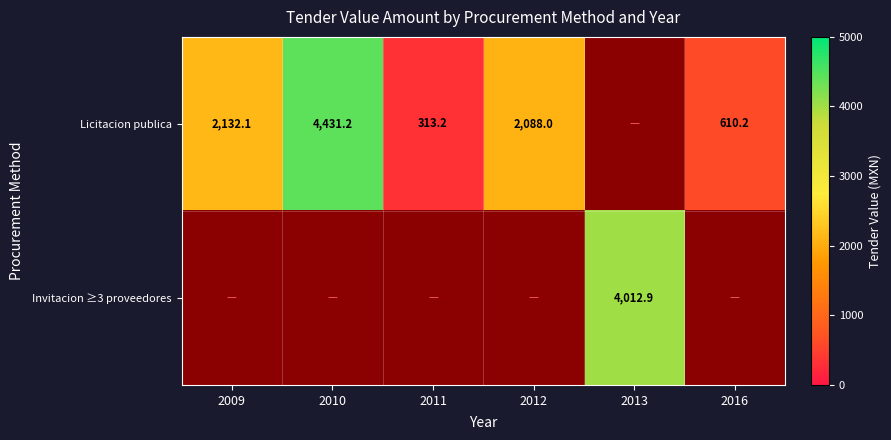

How many categories are shown in the chart?

6